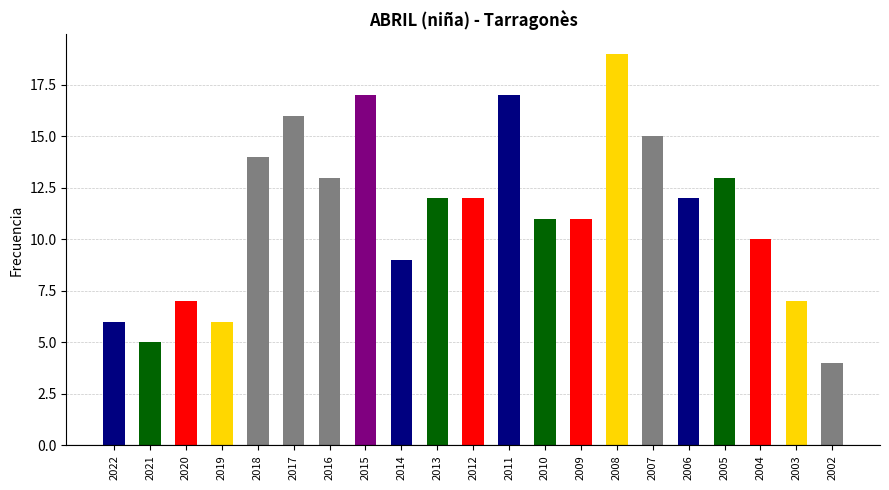

What is the ratio of the value at 2018 to the value at 2003?

2.0